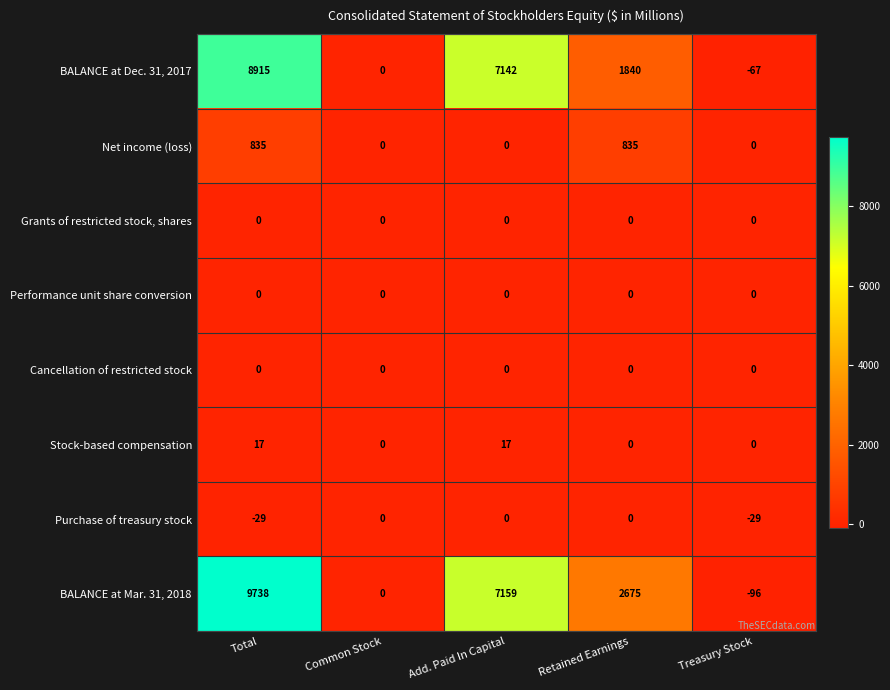

What is the minimum value shown in the chart?

-96